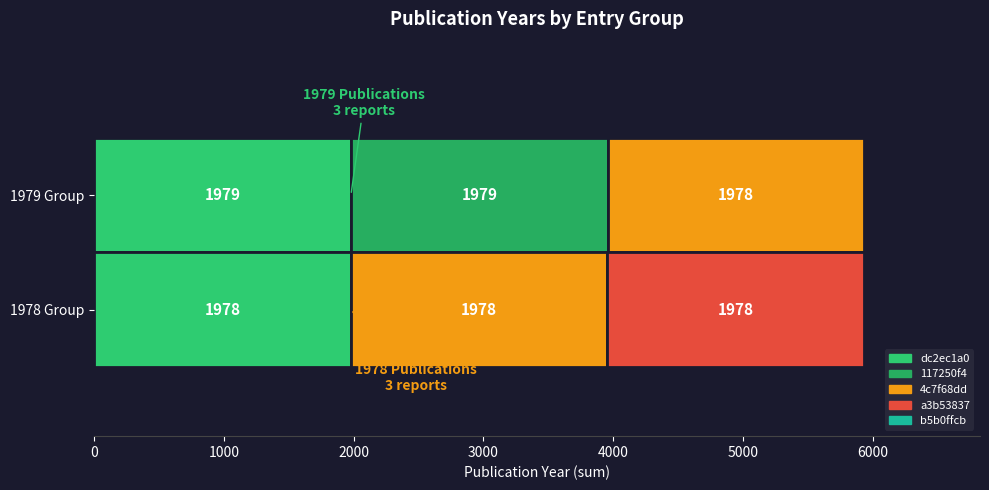

What is the value of the 4th bar from the left?

1978